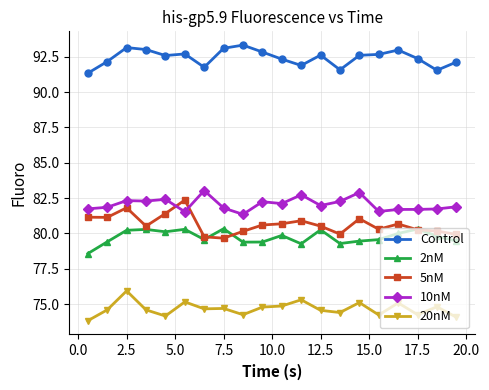

What is the smallest value displayed?

73.8